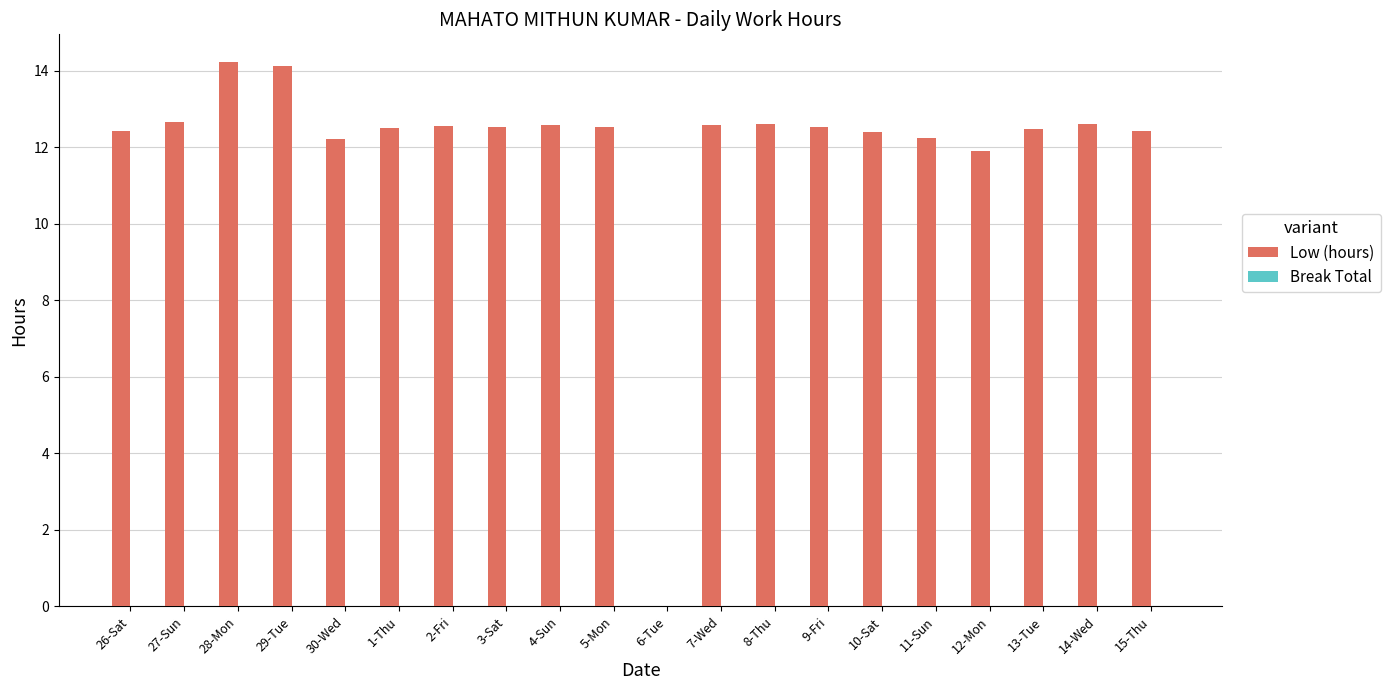

True or false: the data shows 22.3 at 26-Sat.

False